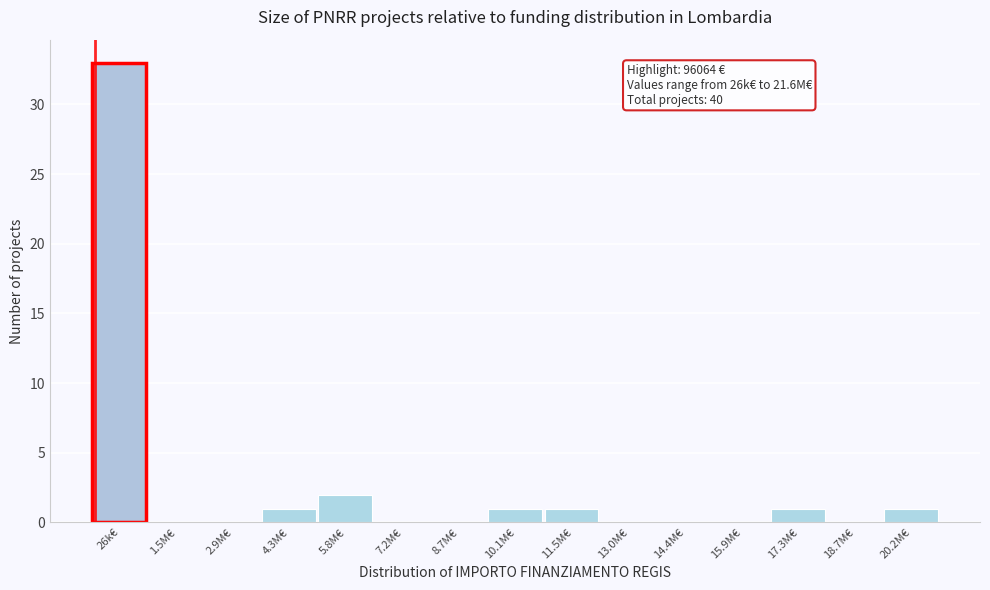

Reading left to right, extract all data points from this chart.

26k€=33	1.5M€=0	2.9M€=0	4.3M€=1	5.8M€=2	7.2M€=0	8.7M€=0	10.1M€=1	11.5M€=1	13.0M€=0	14.4M€=0	15.9M€=0	17.3M€=1	18.7M€=0	20.2M€=1